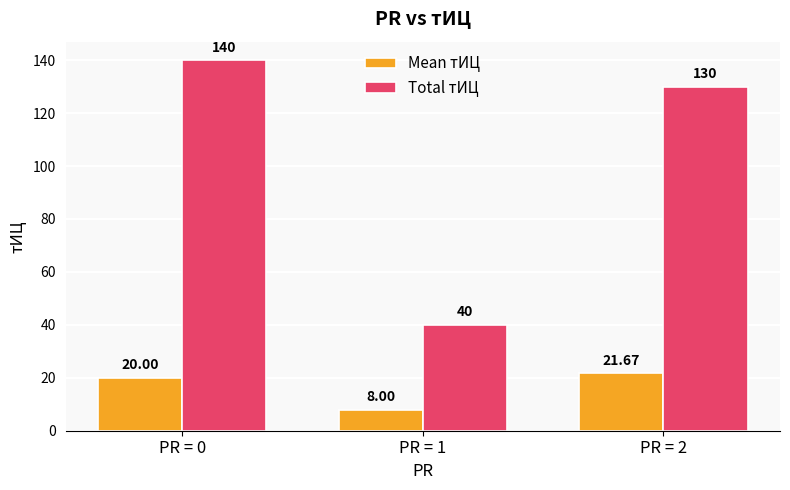

How many series are shown in this chart?

2